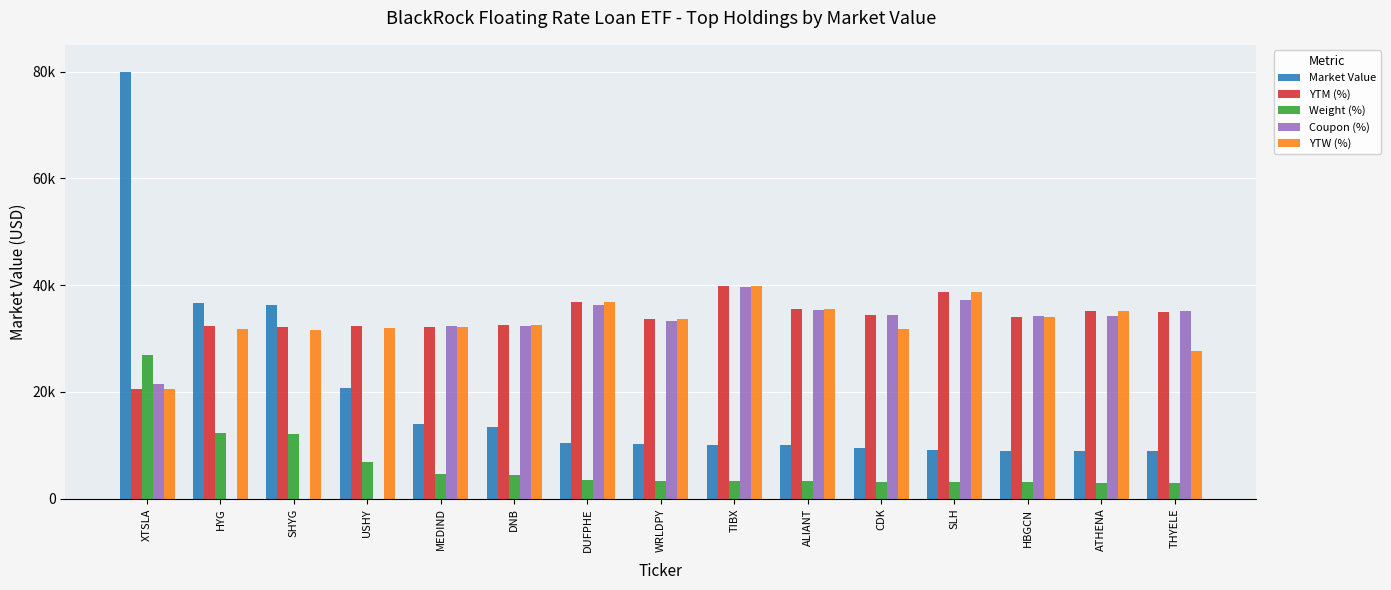

What is the label of the 10th bar from the left?

ALIANT